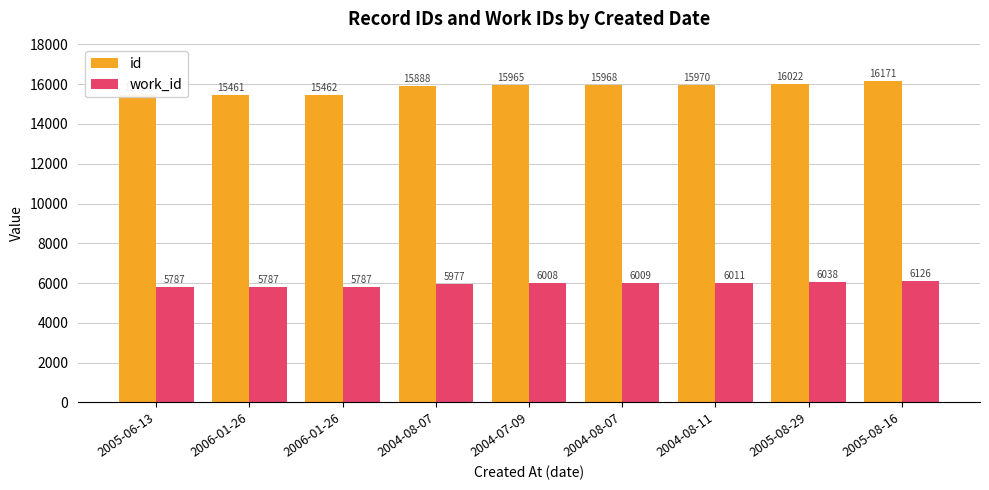

At which label does id first exceed 15965?

2004-08-07